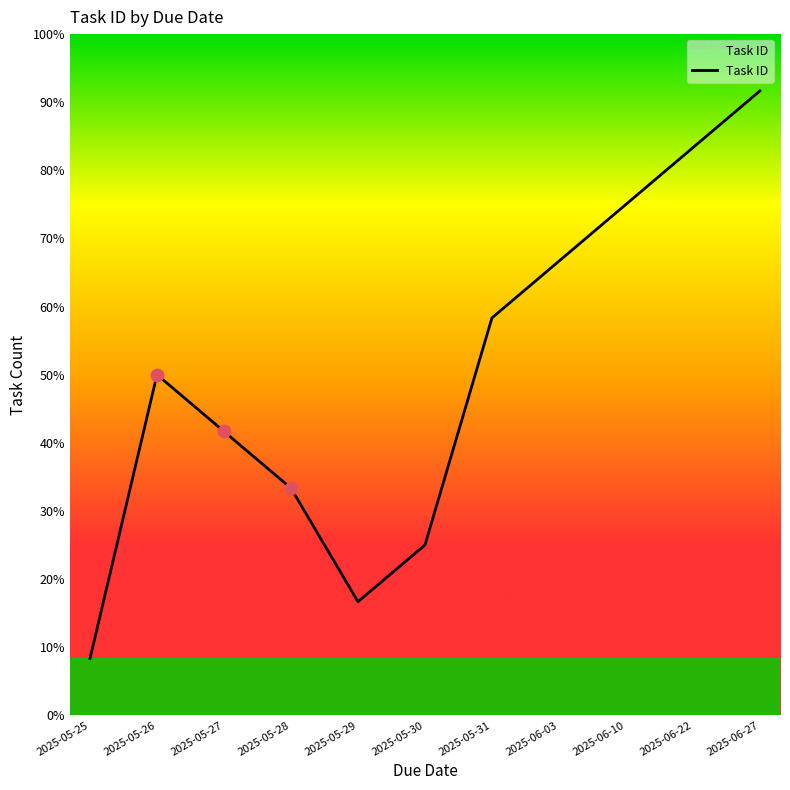

Between 2025-05-25 and 2025-05-27, which is larger?

2025-05-27